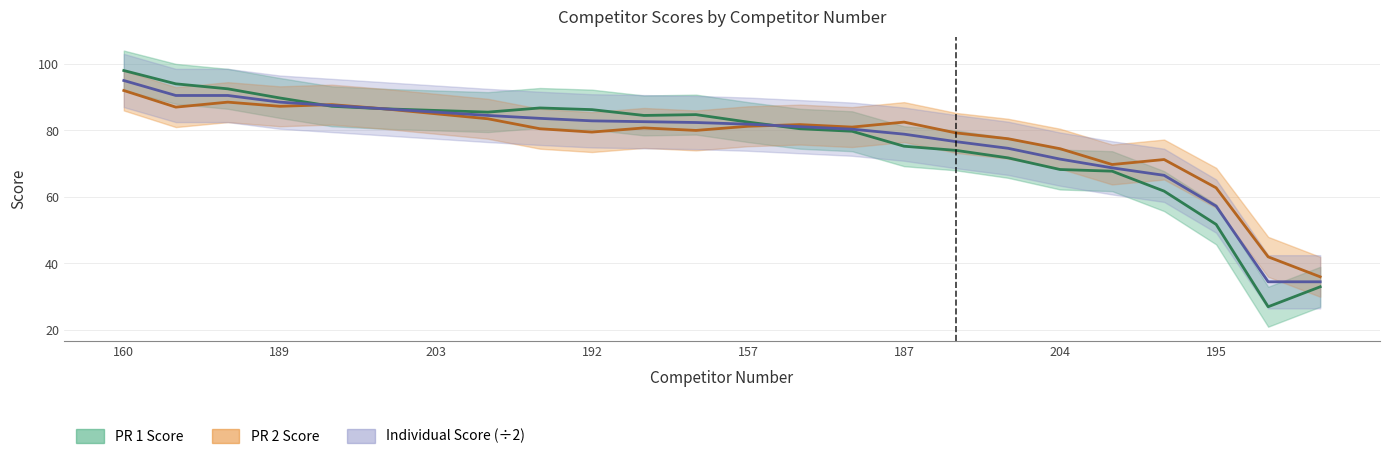

What value does the PR 1 Score series have at 199?

71.8